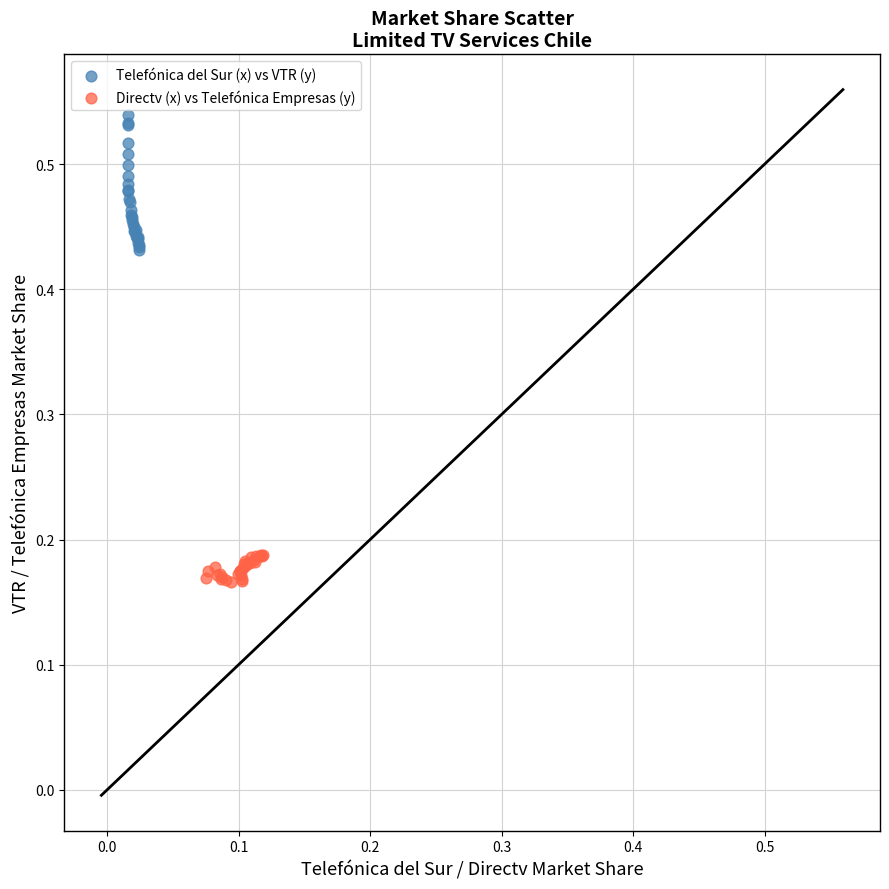

Which series contains the highest Y value?

Telefónica del Sur (x) vs VTR (y)